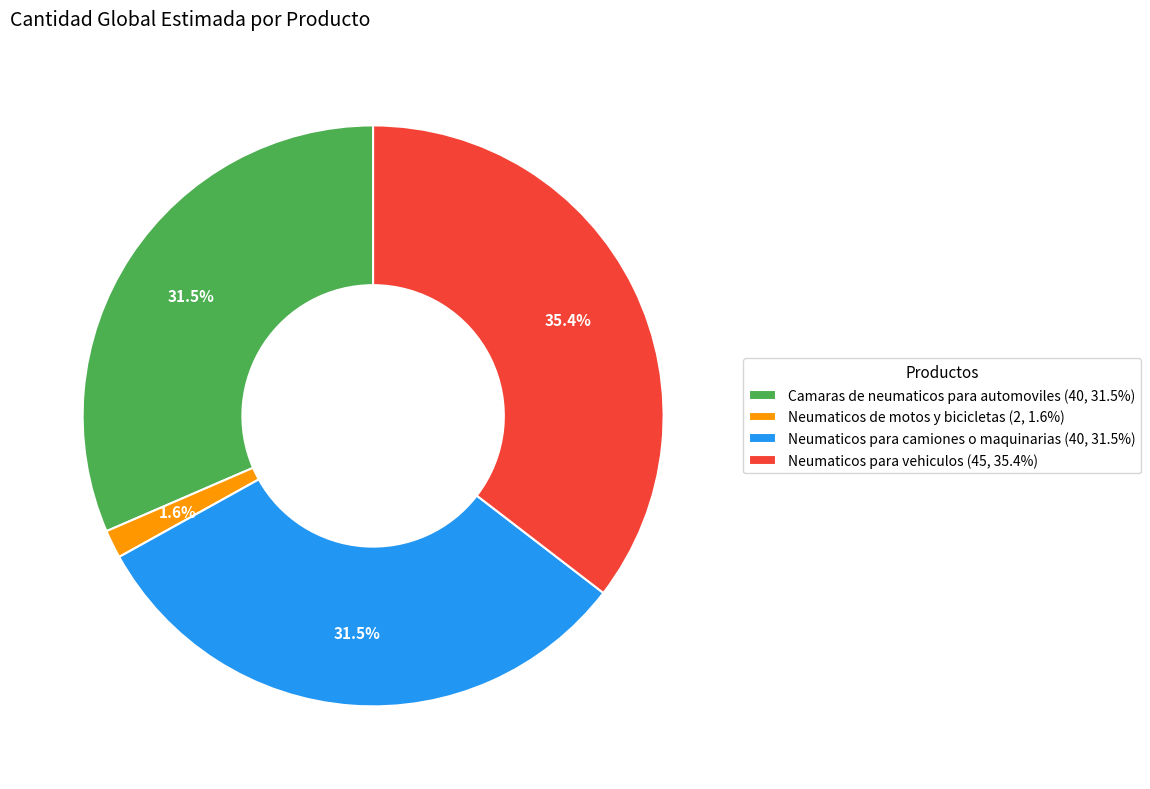

How many slices are in this pie chart?

4